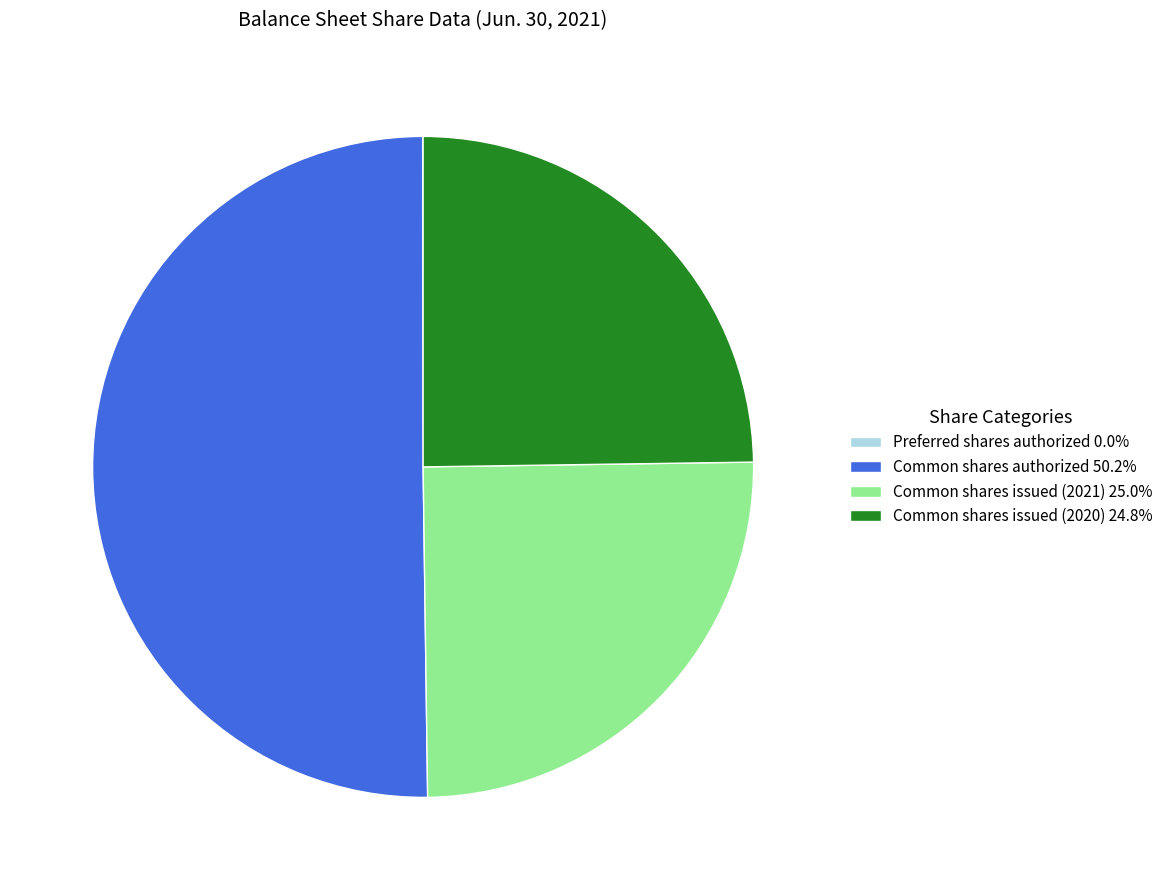

Does Common shares issued (2020) 24.8% account for over 50% of the chart?

No